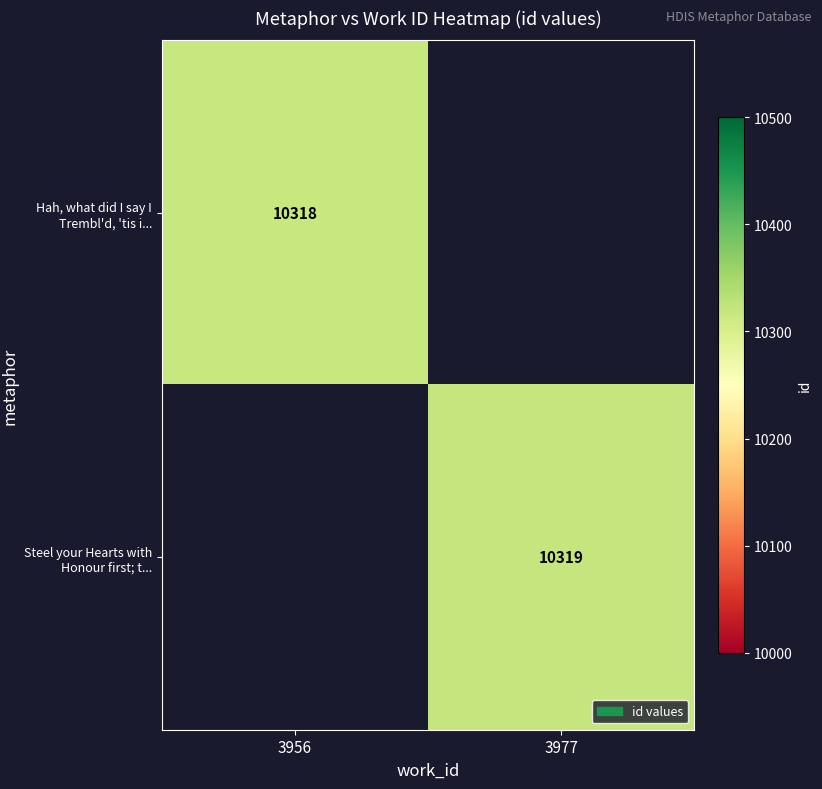

At how many categories does at least one series exceed 10318?

1